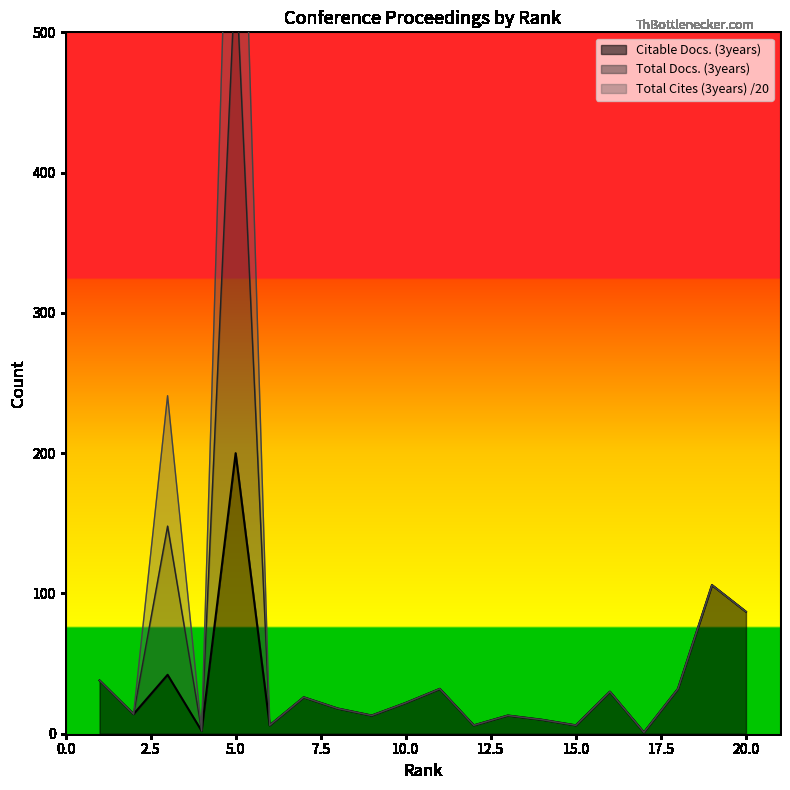

What is the maximum value for Total Docs. (3years)?

804.9